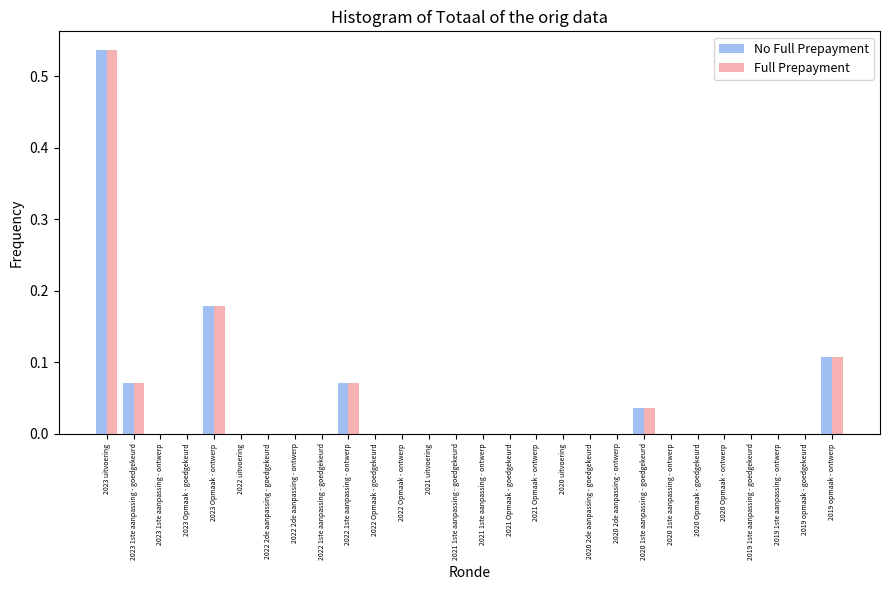

The No Full Prepayment series shows 0.0 at 2020 1ste aanpassing - goedgekeurd. True or false?

True